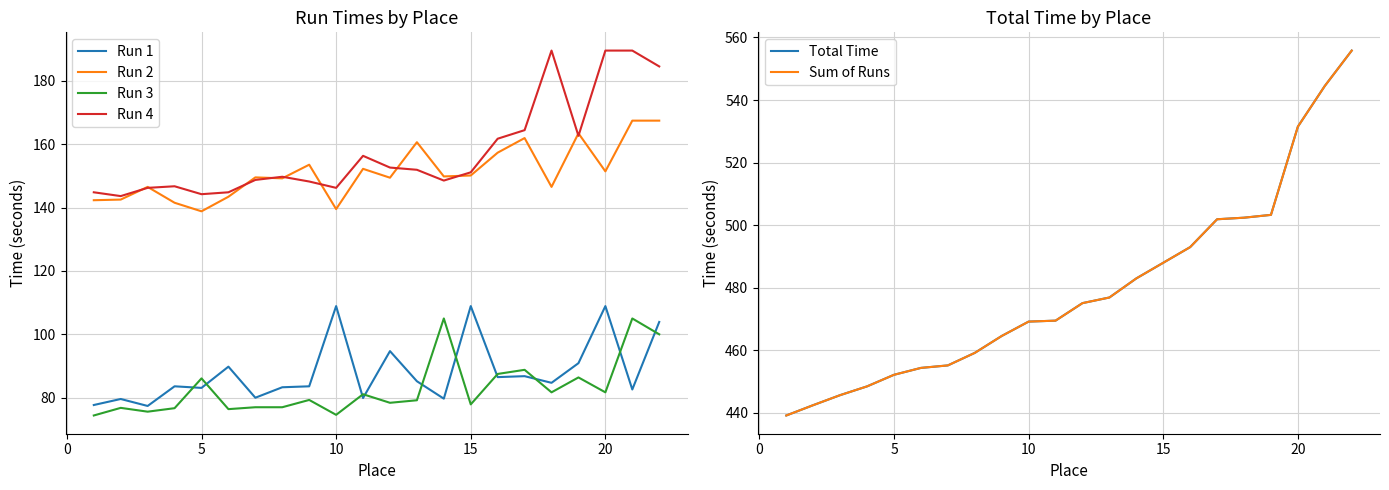

True or false: Run 3 and Run 4 cross at least once.

False